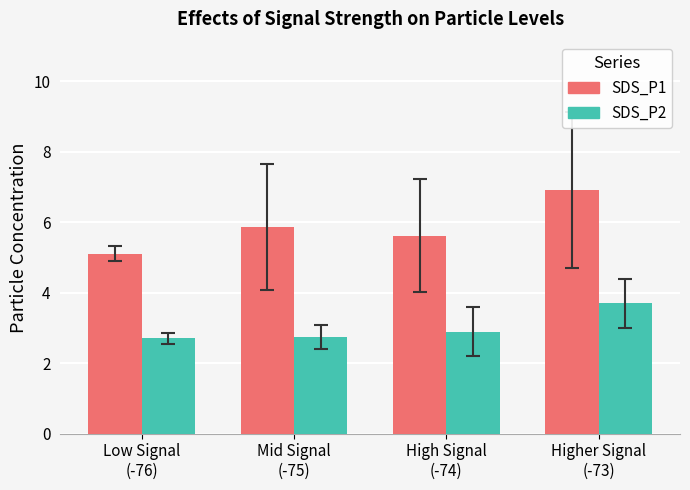

What is the difference between the second highest and minimum values in the SDS_P1 series?

0.8